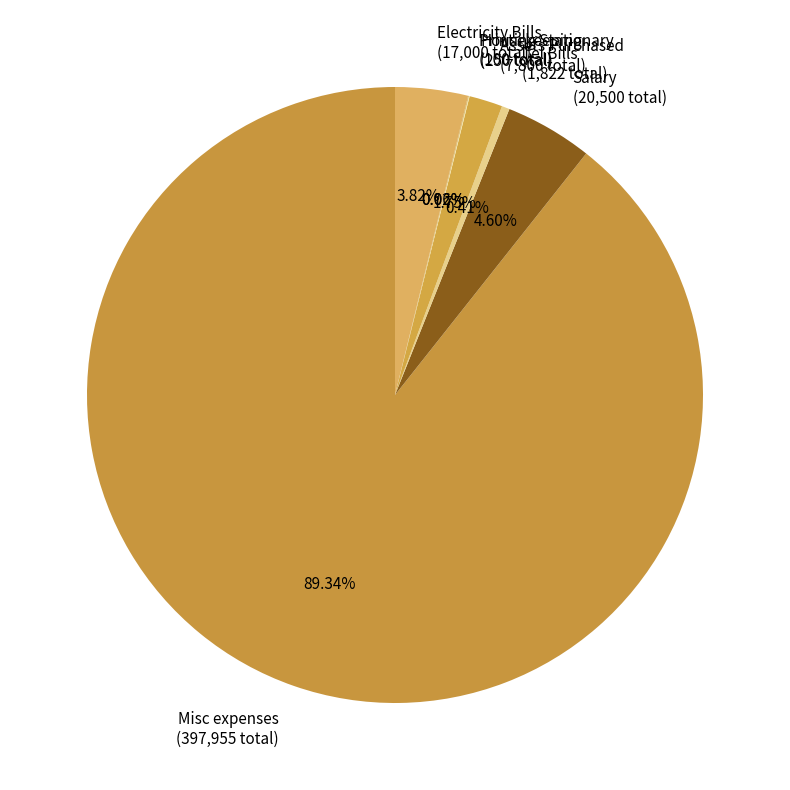

Is Tel Bills the majority of the pie?

No